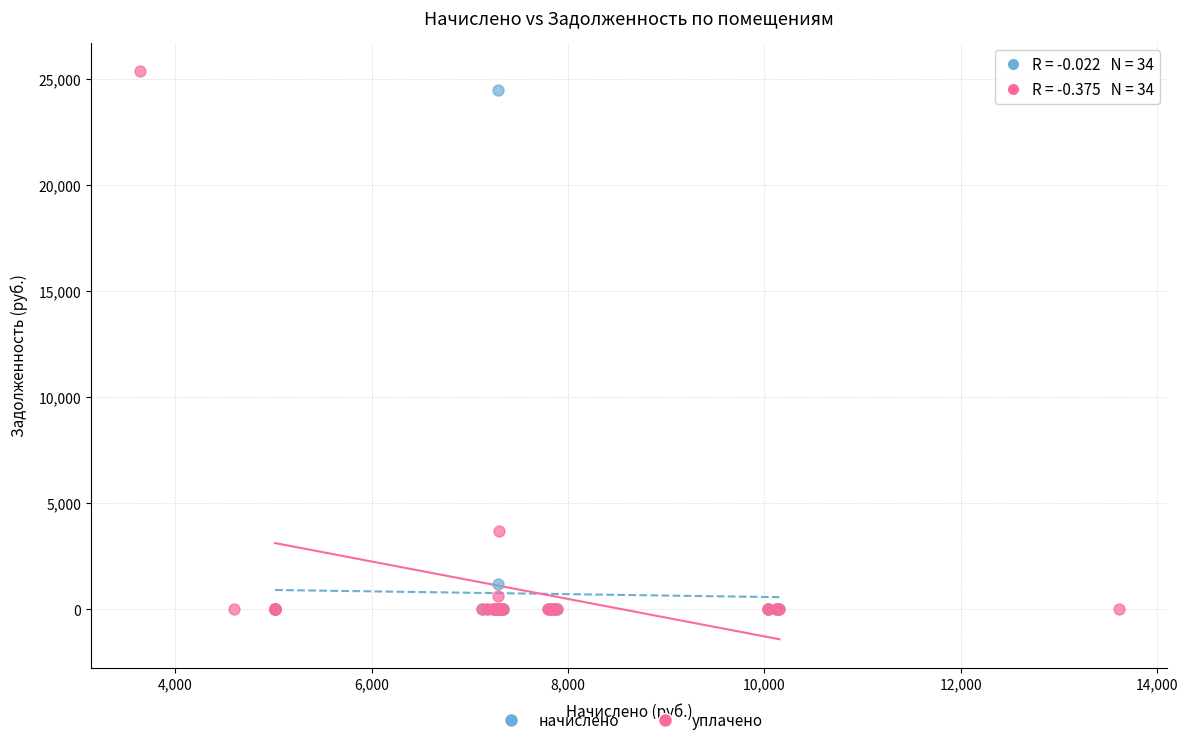

Which series has the largest Y range (max minus min)?

уплачено